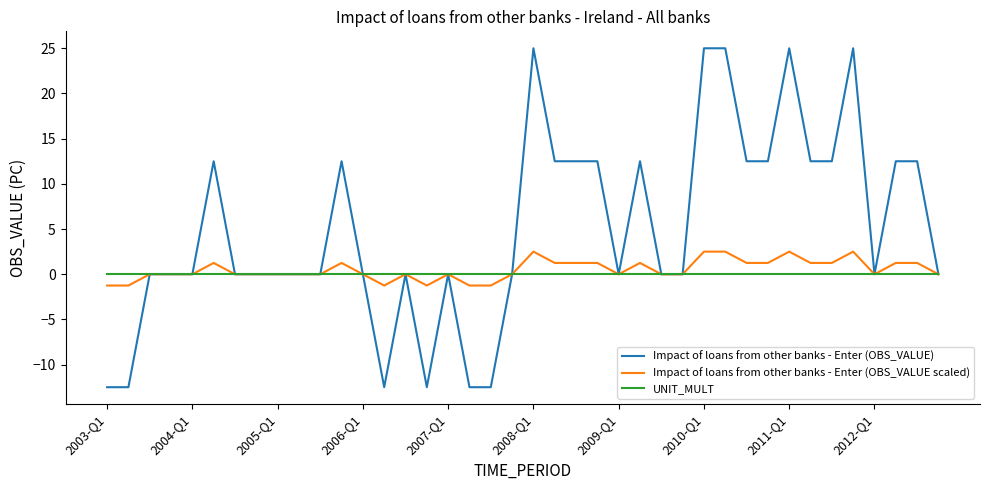

Rank the series by their maximum value, from lowest to highest.

UNIT_MULT, Impact of loans from other banks - Enter (OBS_VALUE scaled), Impact of loans from other banks - Enter (OBS_VALUE)